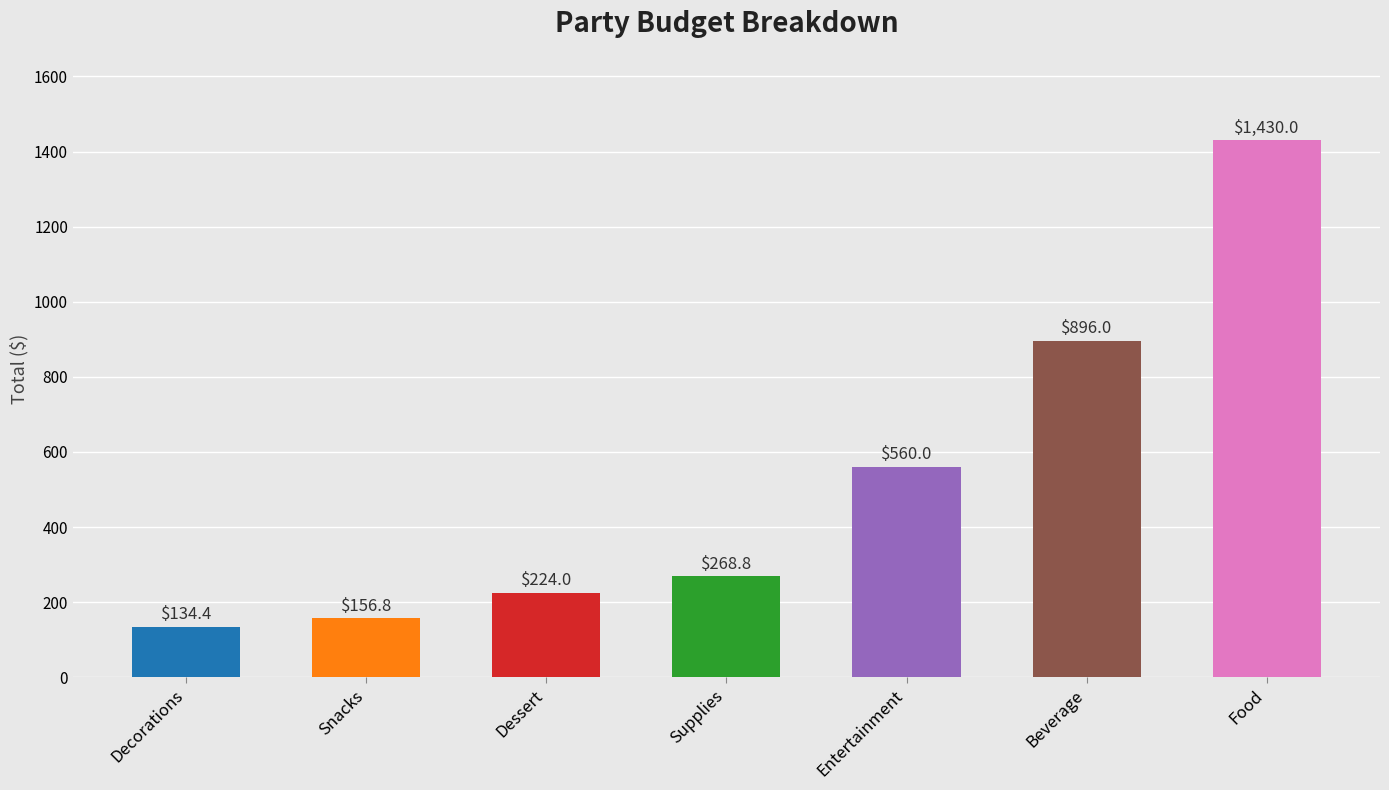

Which has a higher value, Supplies or Decorations?

Supplies